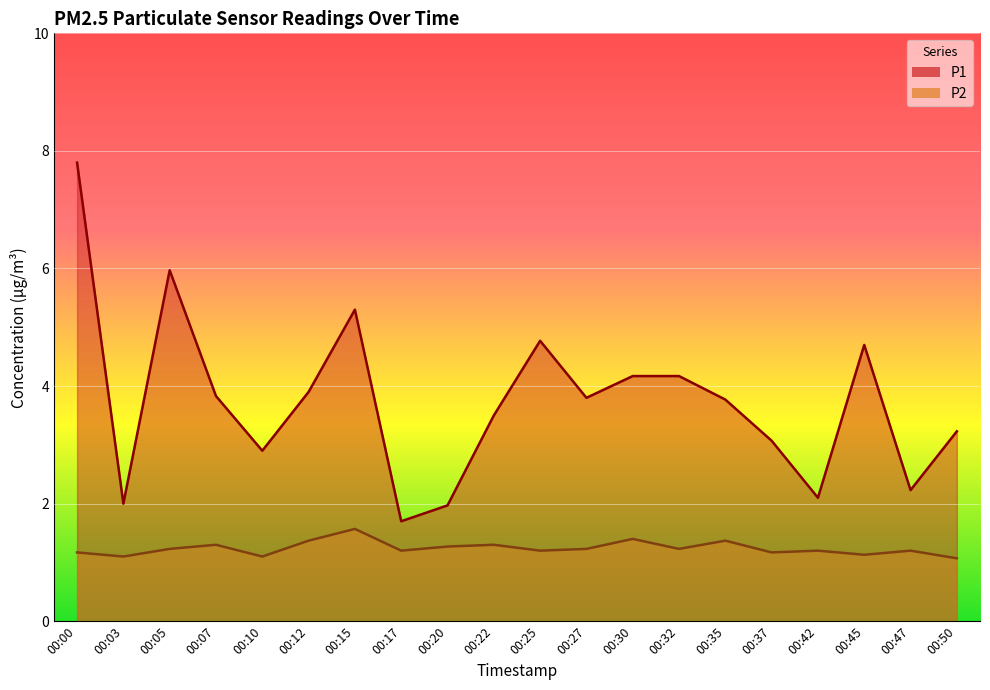

Read the P2 value at 00:00.

1.2